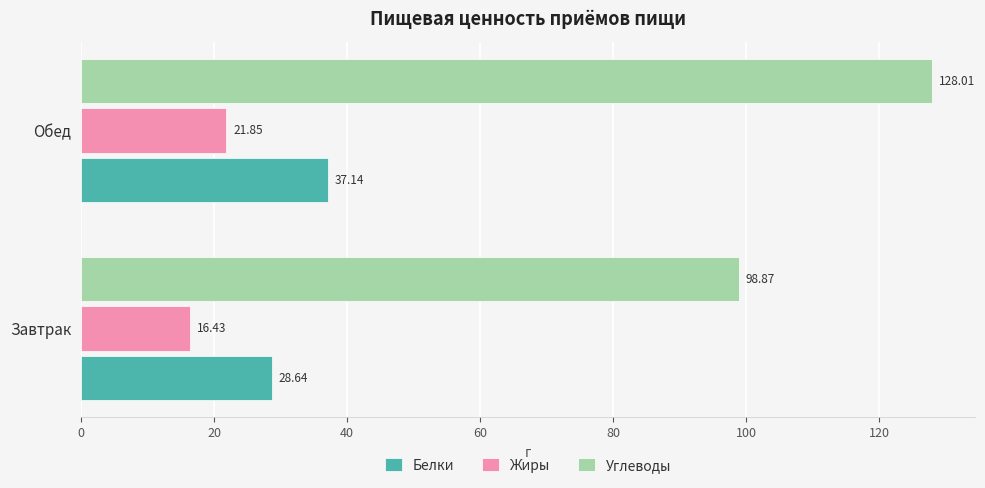

Is the value of Жиры at Обед greater than the value of Белки at Обед?

No